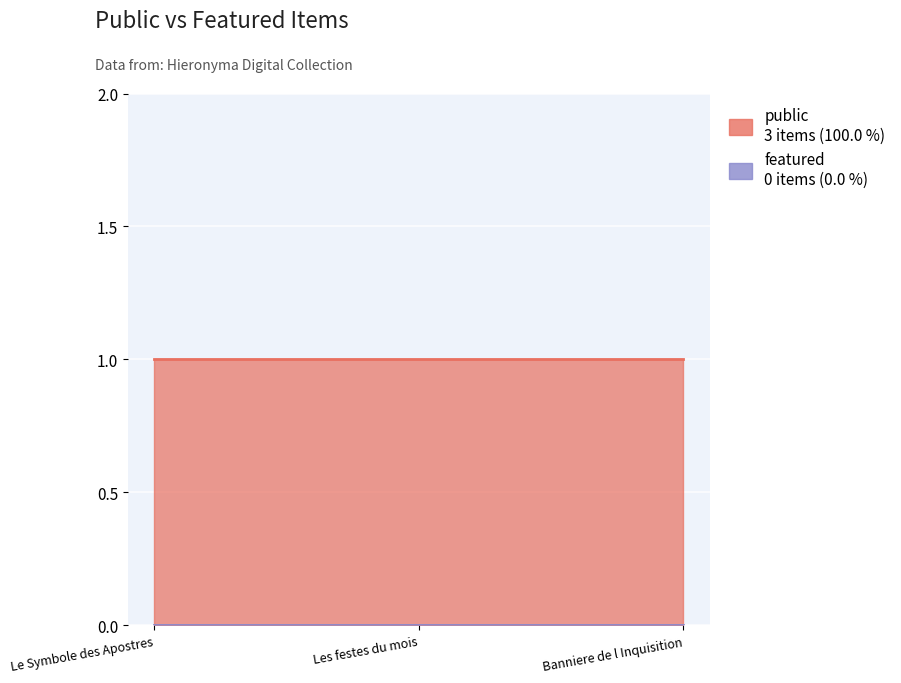

Reading left to right, extract all data points from this chart.

public: Le Symbole des Apostres=1	Les festes du mois=1	Banniere de l Inquisition=1
featured: Le Symbole des Apostres=0	Les festes du mois=0	Banniere de l Inquisition=0